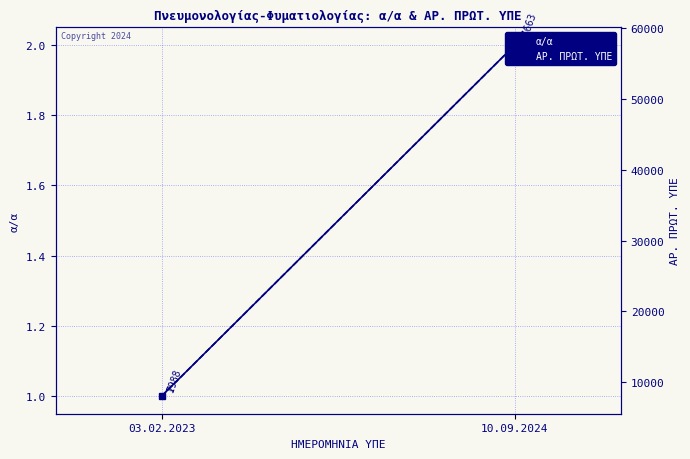

The value of ΑΡ. ΠΡΩΤ. ΥΠΕ at 10.09.2024 is 103247. True or false?

False